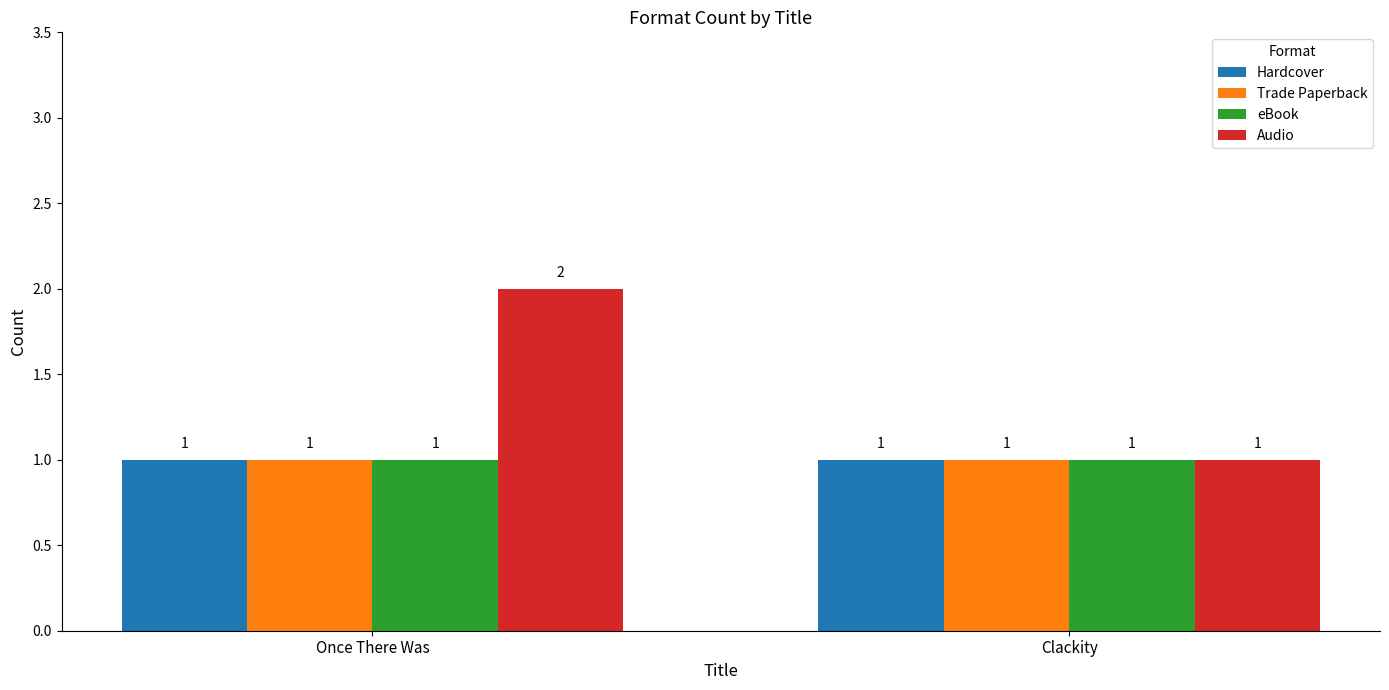

What is the sum of all Audio values?

3